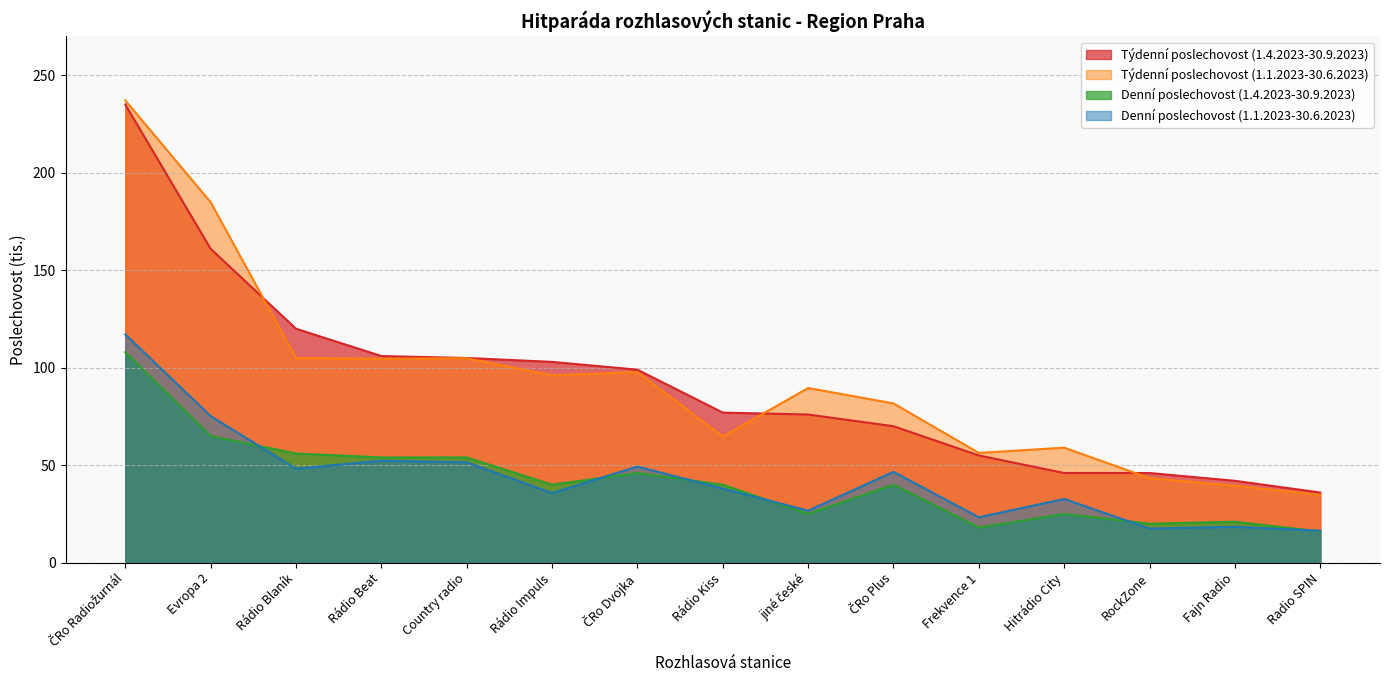

At which category does Týdenní poslechovost (1.1.2023-30.6.2023) reach its first local peak?

Country radio